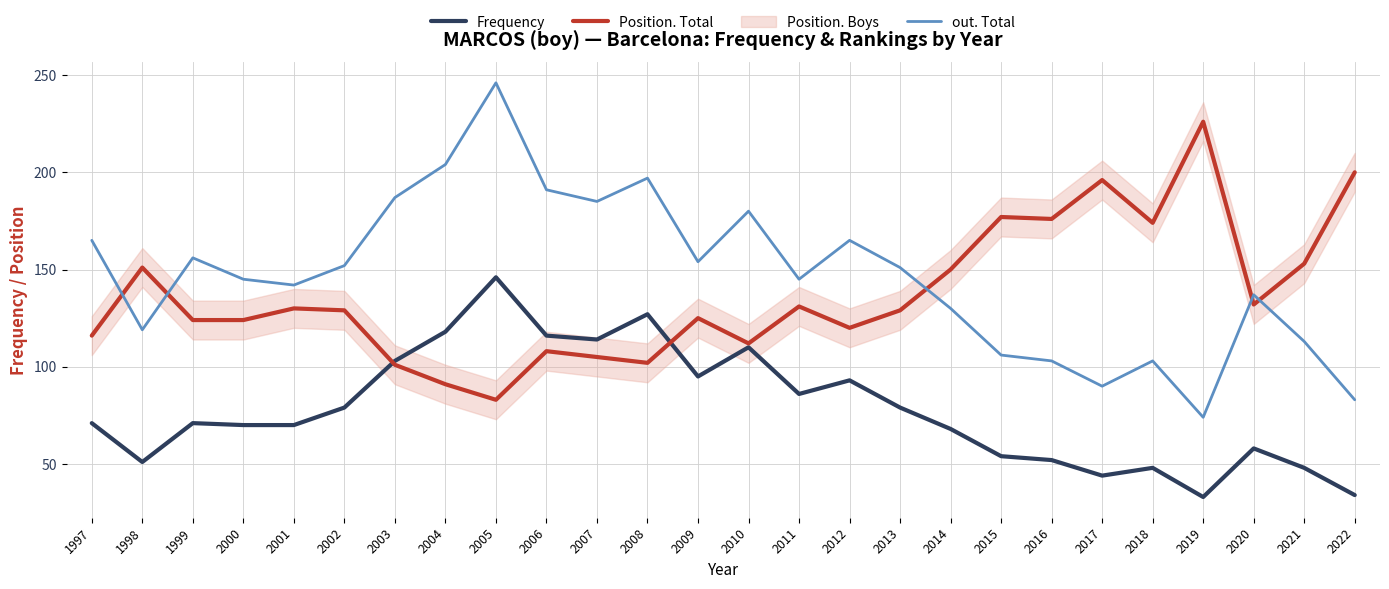

In Frequency, how many points are higher than both neighbors (excluding endpoints)?

7